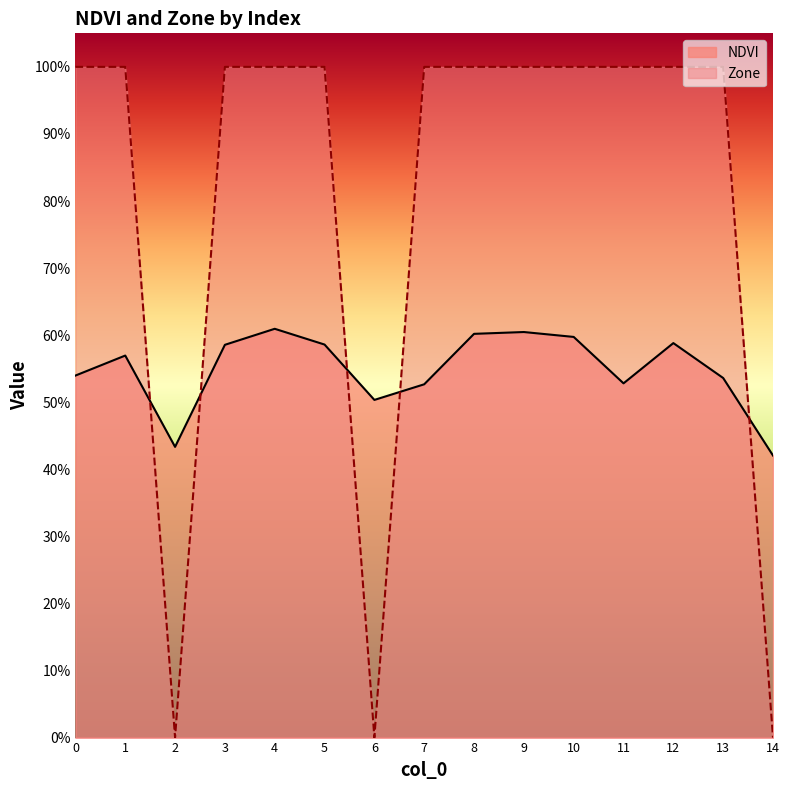

What is the value of the Zone point at the 2nd from the left?

1.0